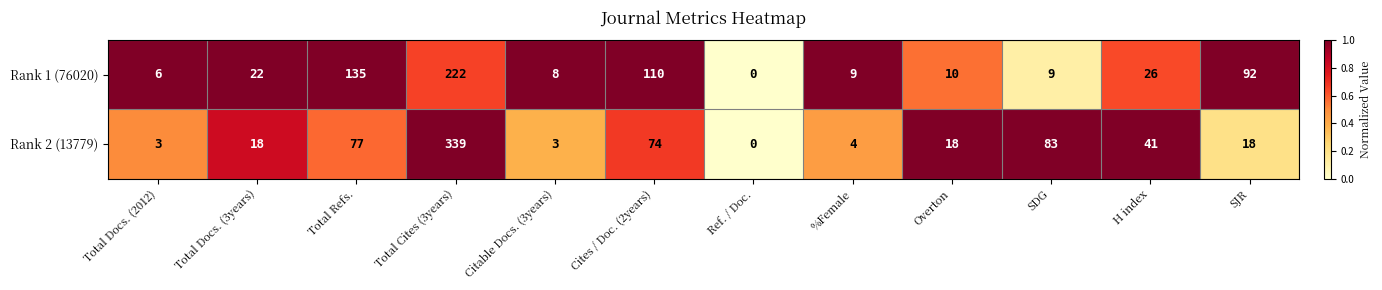

How many data points does each series have?

12